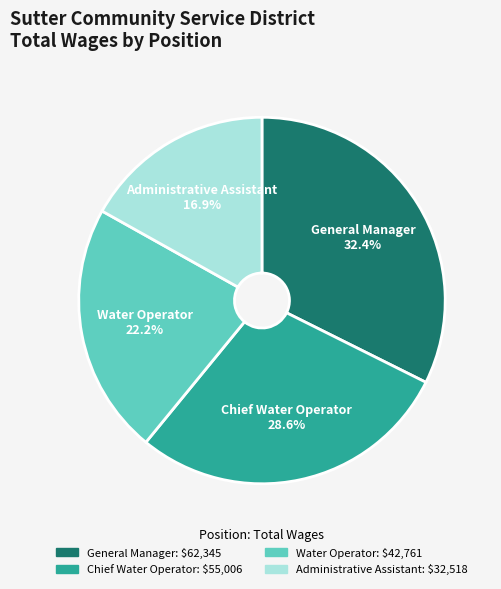

To the nearest percent, what is the combined percentage of Administrative Assistant and General Manager?

49%